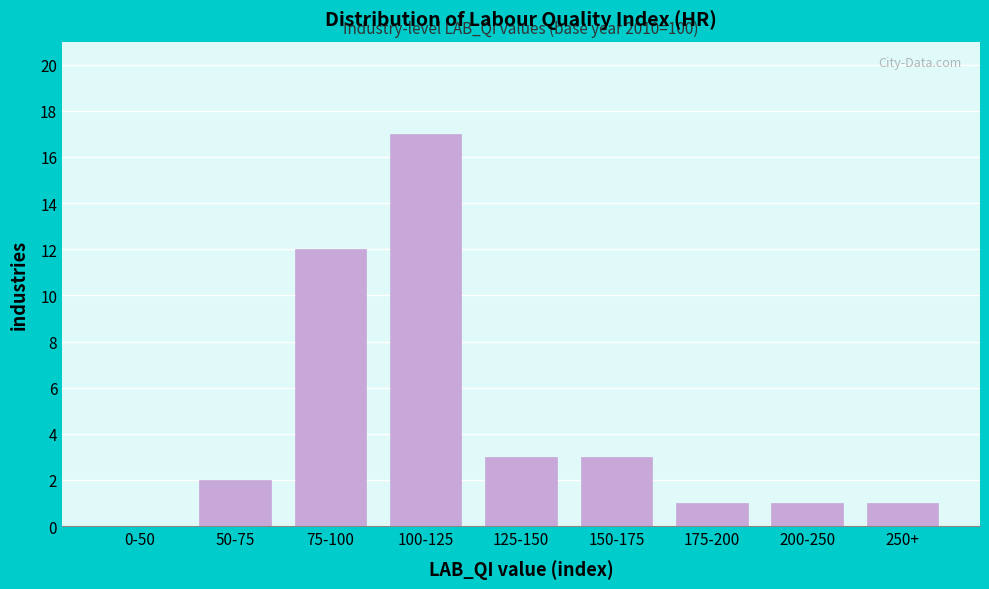

Reading left to right, extract all data points from this chart.

0-50=0	50-75=2	75-100=12	100-125=17	125-150=3	150-175=3	175-200=1	200-250=1	250+=1